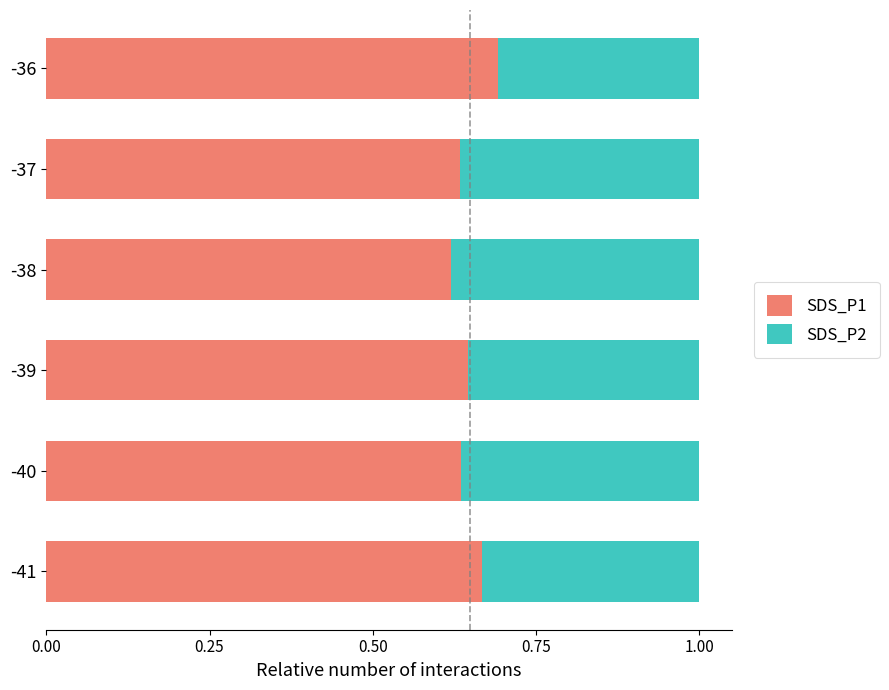

What is the sum of all SDS_P1 values?

3.9